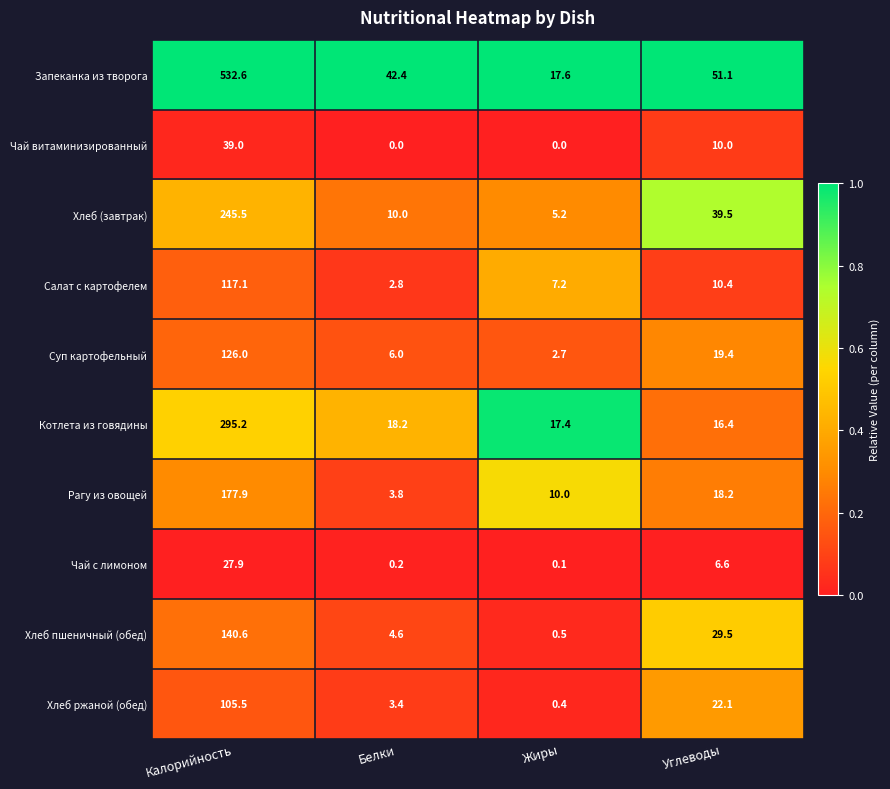

Which series has the largest total across all categories?

Запеканка из творога